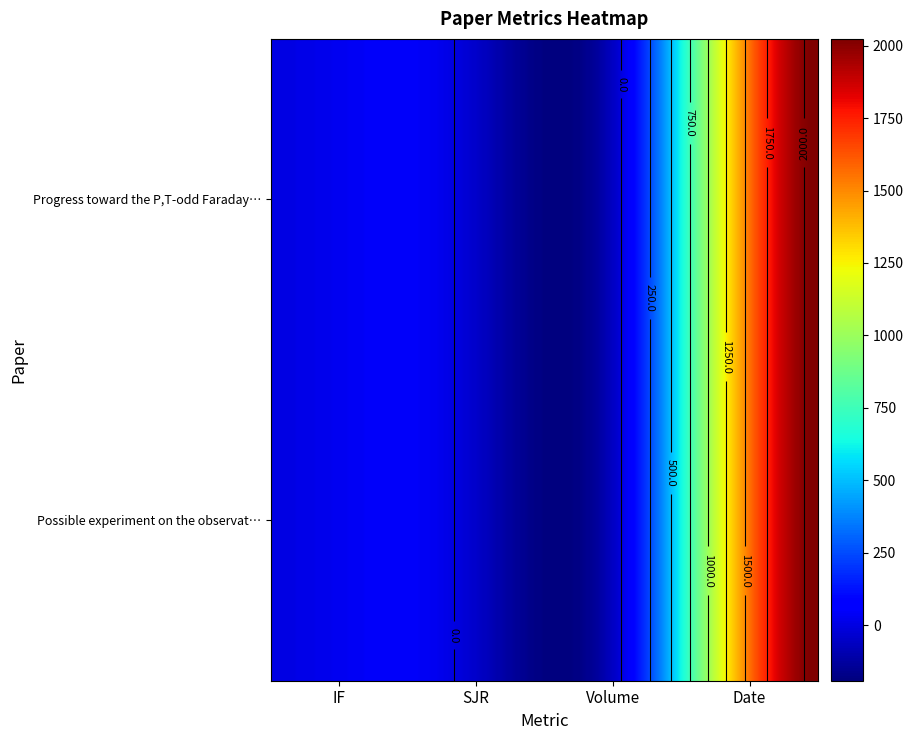

What is the maximum value for Possible experiment on the observation?

2023.0